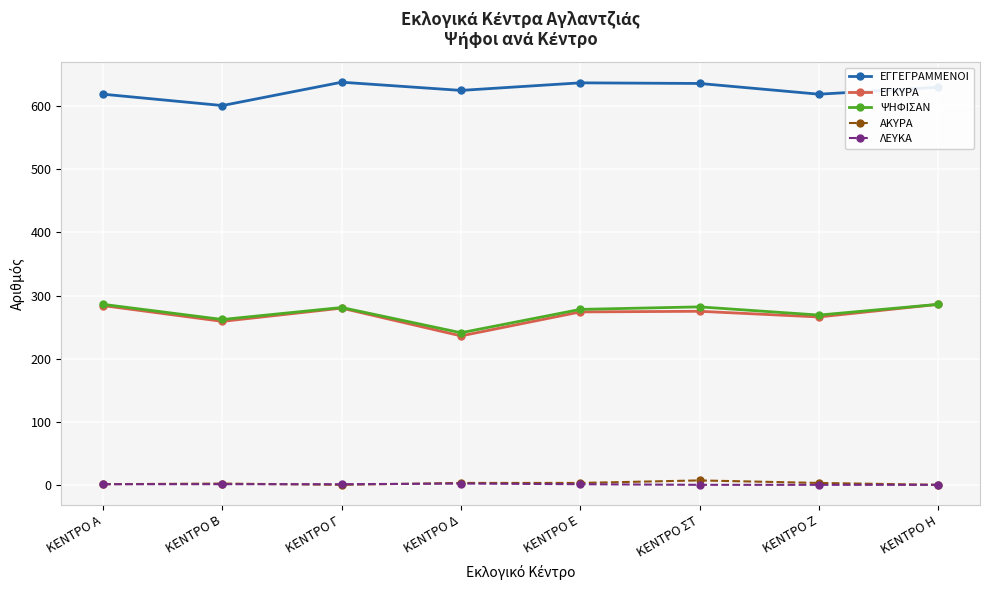

Which series has the widest spread of values?

ΕΓΚΥΡΑ